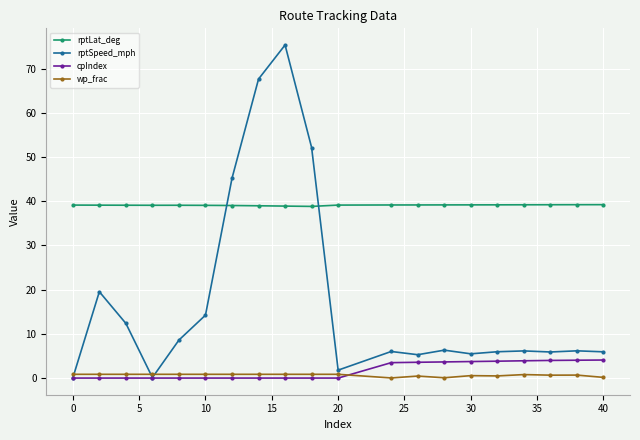

True or false: rptLat_deg and wp_frac intersect in this chart.

False